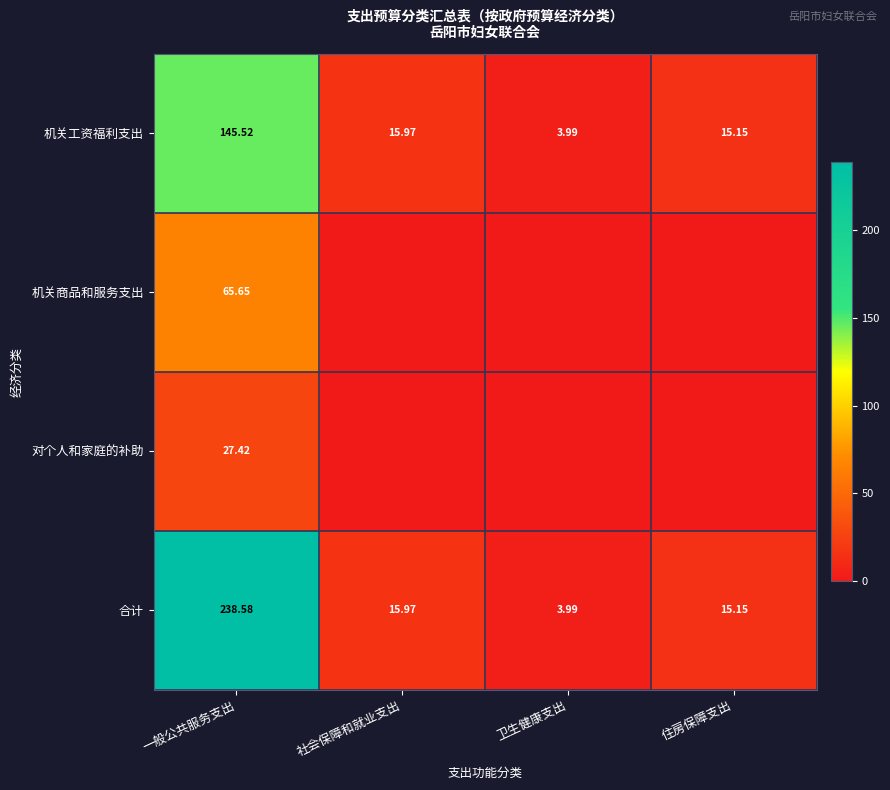

Rank the categories by 机关工资福利支出 value from highest to lowest.

一般公共服务支出, 社会保障和就业支出, 住房保障支出, 卫生健康支出